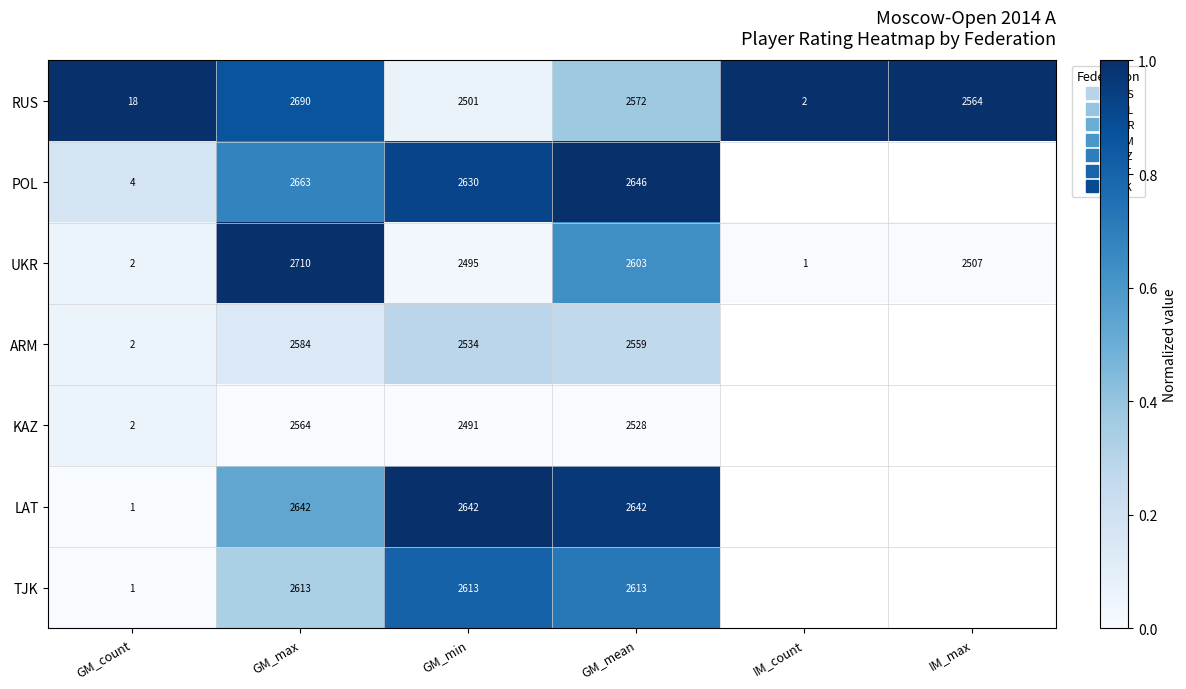

The LAT series shows 0.0 at GM_count. True or false?

True